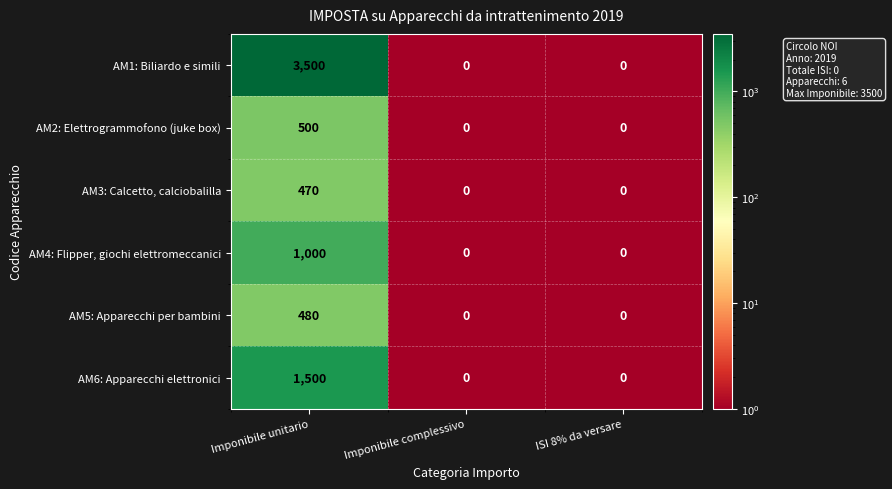

What is the spread (max minus min) of values at Imponibile unitario?

3030